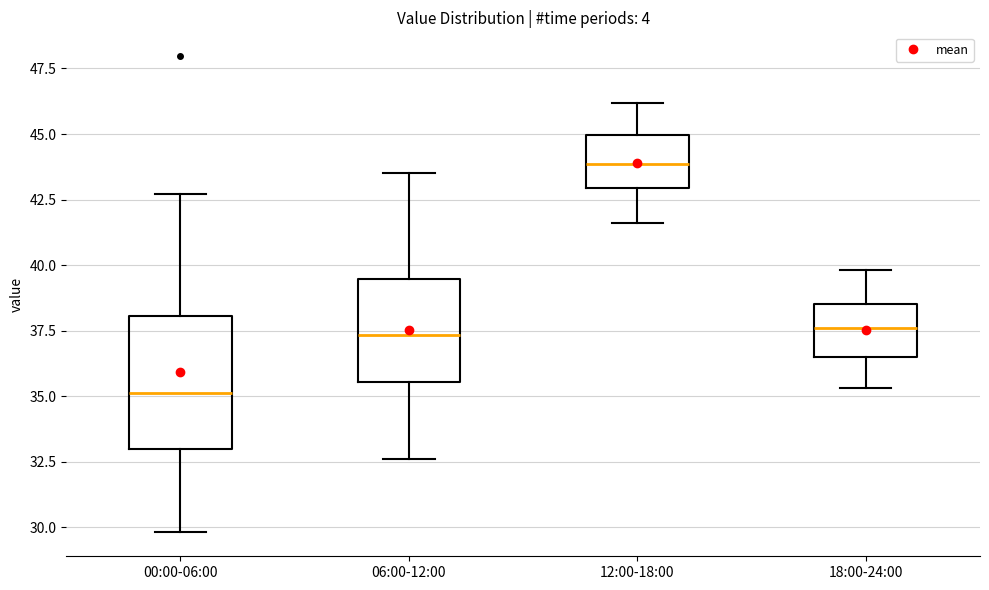

Which box has the lowest median line?

00:00-06:00